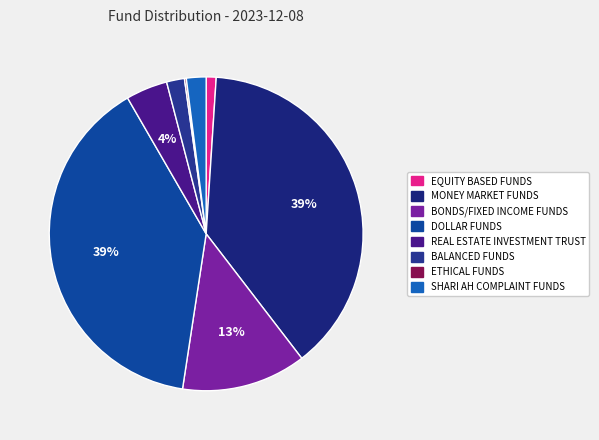

What percentage is the BALANCED FUNDS slice, to the nearest percent?

2%